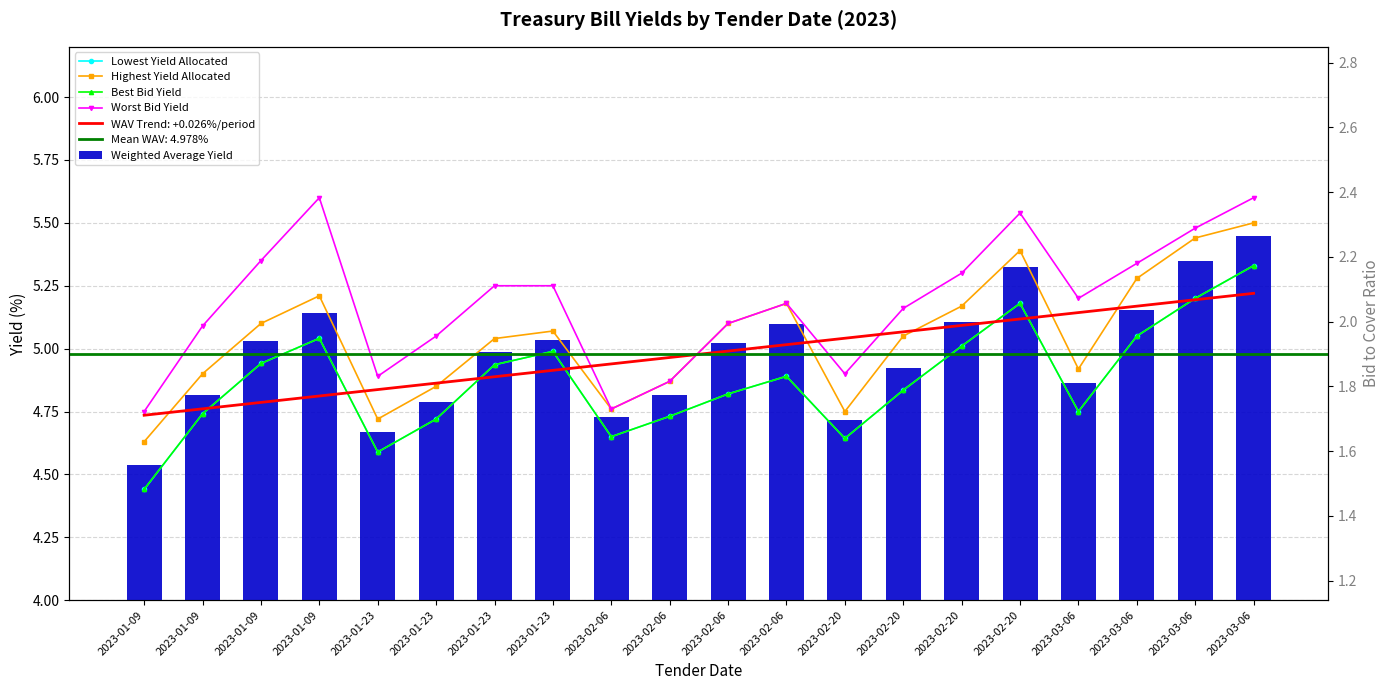

Rank the categories by Weighted Average Yield value from highest to lowest.

2023-03-06, 2023-03-06, 2023-02-20, 2023-03-06, 2023-01-09, 2023-02-20, 2023-02-06, 2023-01-23, 2023-01-09, 2023-02-06, 2023-01-23, 2023-02-20, 2023-03-06, 2023-01-09, 2023-02-06, 2023-01-23, 2023-02-06, 2023-02-20, 2023-01-23, 2023-01-09